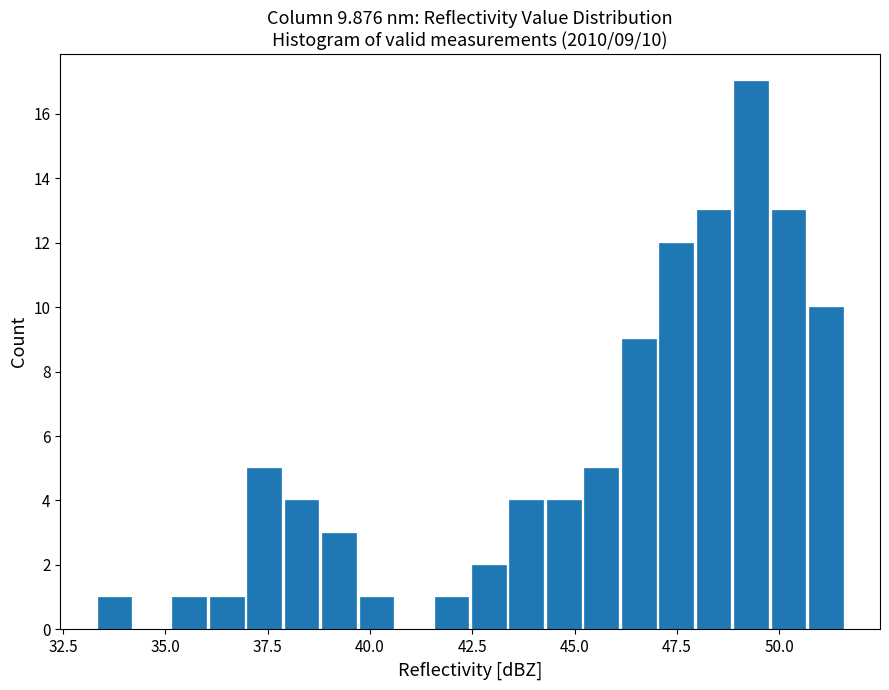

Around what value on the x-axis is the tallest bar? Give the approximate position of its centre, as read against the axis.

49.5